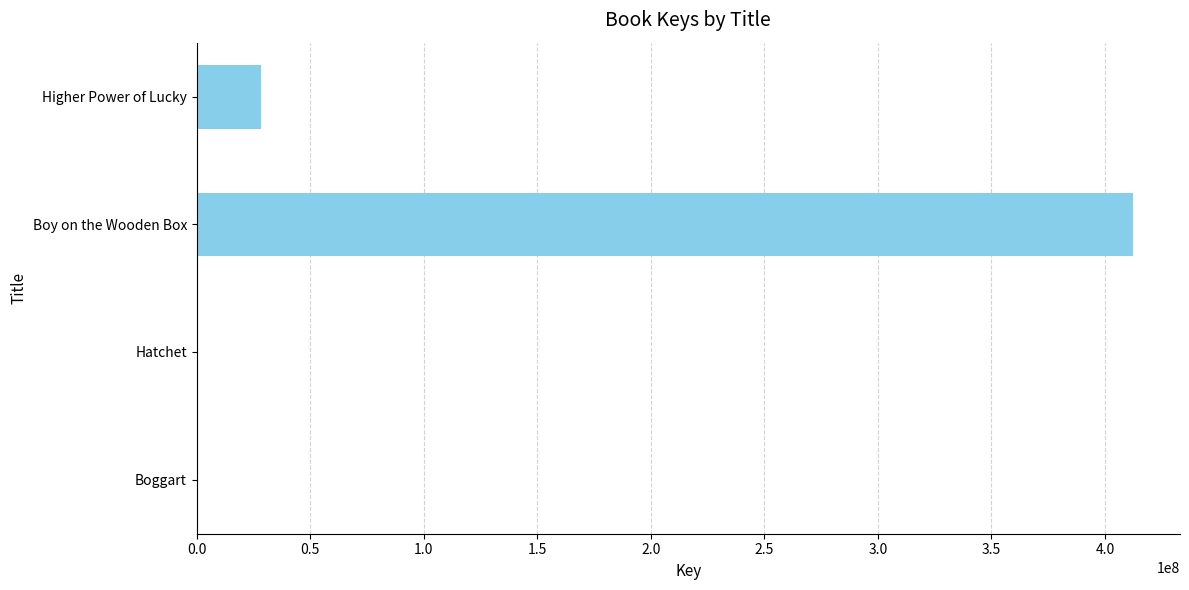

Where is the data nearest to the value 206200252?

Higher Power of Lucky